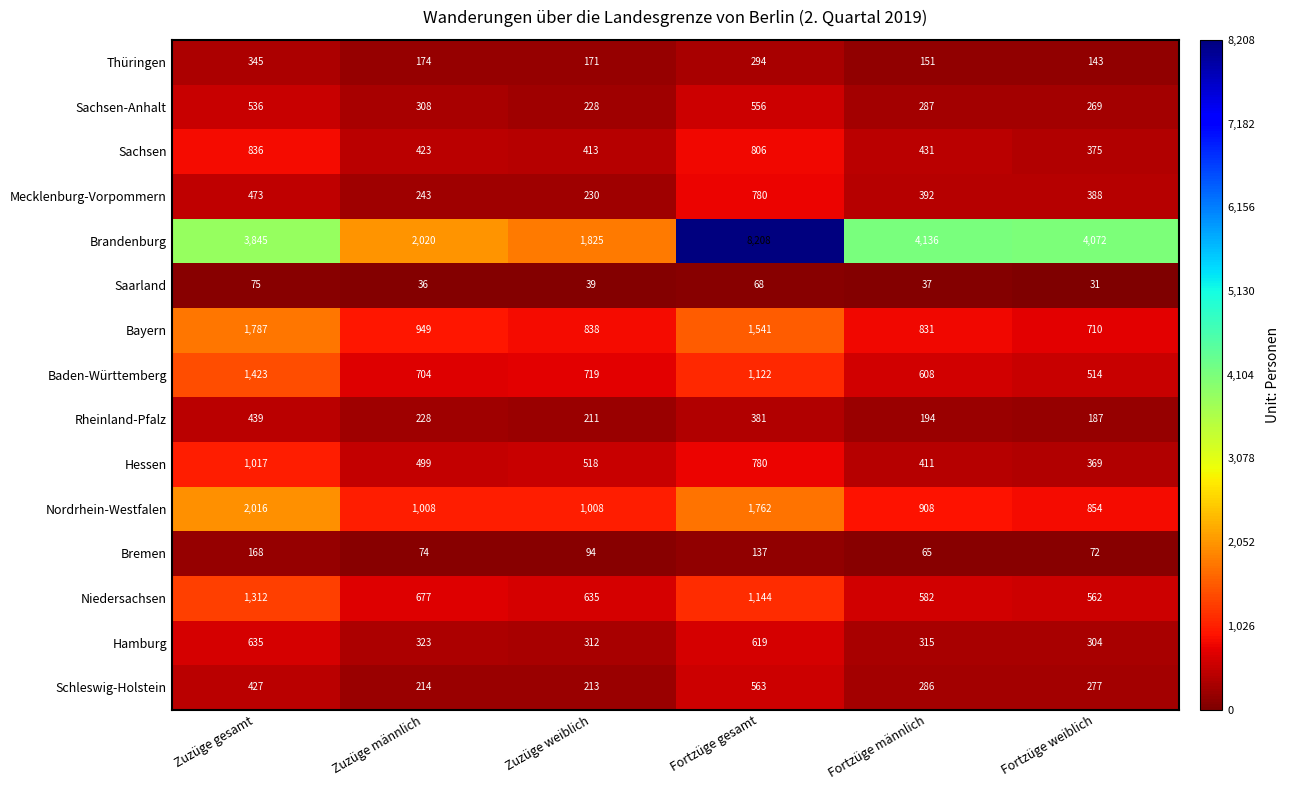

Rank the series by their maximum value, from lowest to highest.

Saarland, Bremen, Thüringen, Rheinland-Pfalz, Sachsen-Anhalt, Schleswig-Holstein, Hamburg, Mecklenburg-Vorpommern, Sachsen, Hessen, Niedersachsen, Baden-Württemberg, Bayern, Nordrhein-Westfalen, Brandenburg